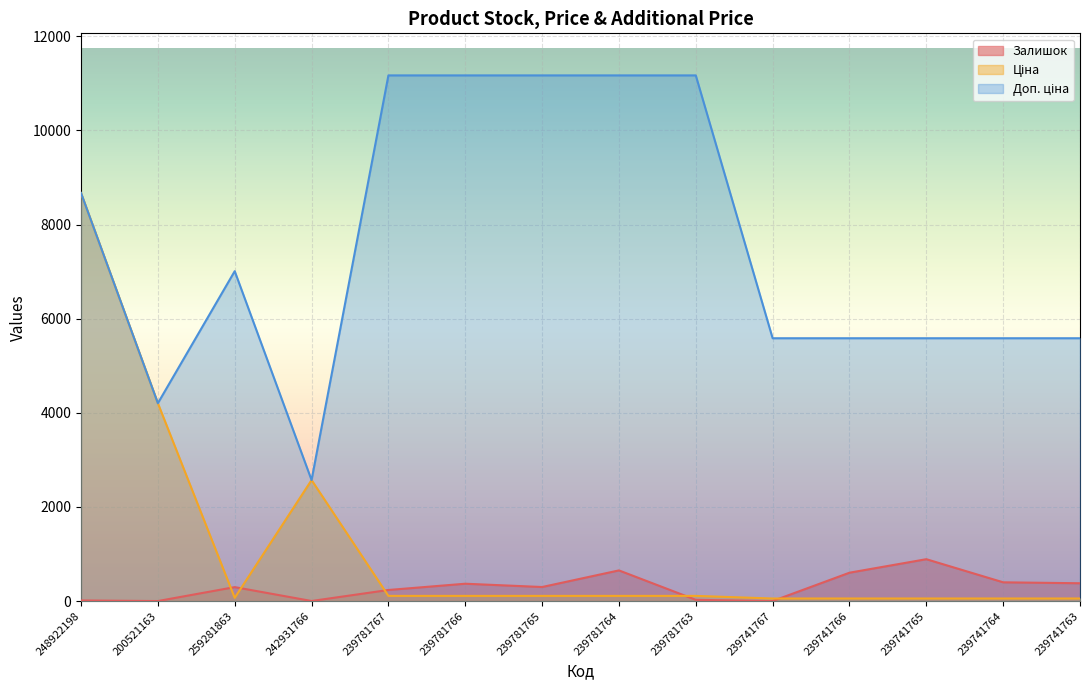

How many interior local valleys does the Доп. ціна series have?

2